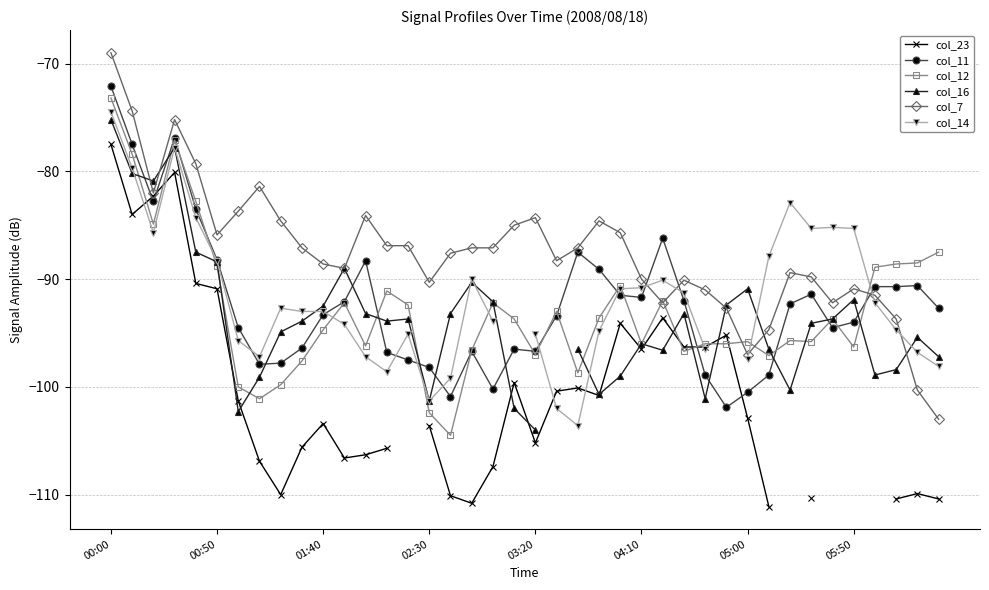

True or false: col_11 and col_23 cross at least once.

True